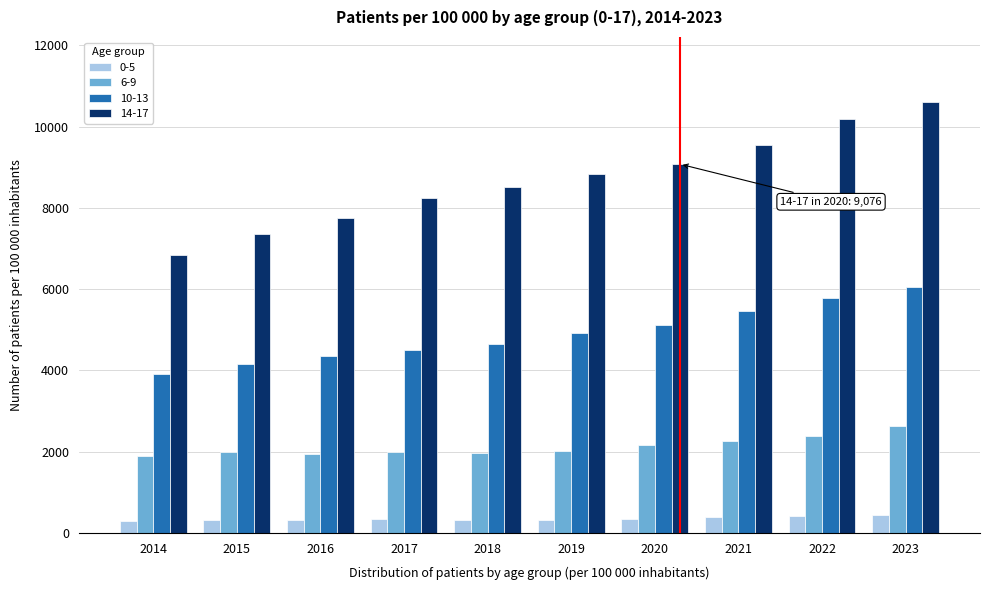

Which category has the highest value in the 10-13 series?

2023